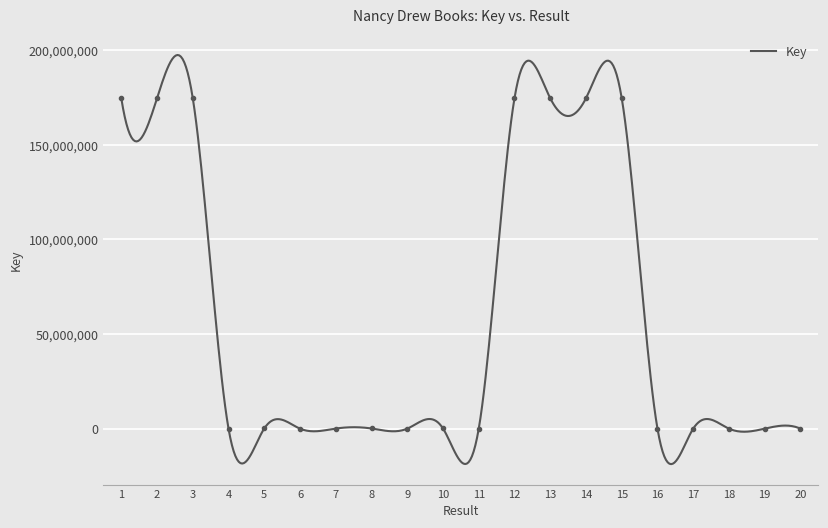

How many lines are shown in the chart?

1